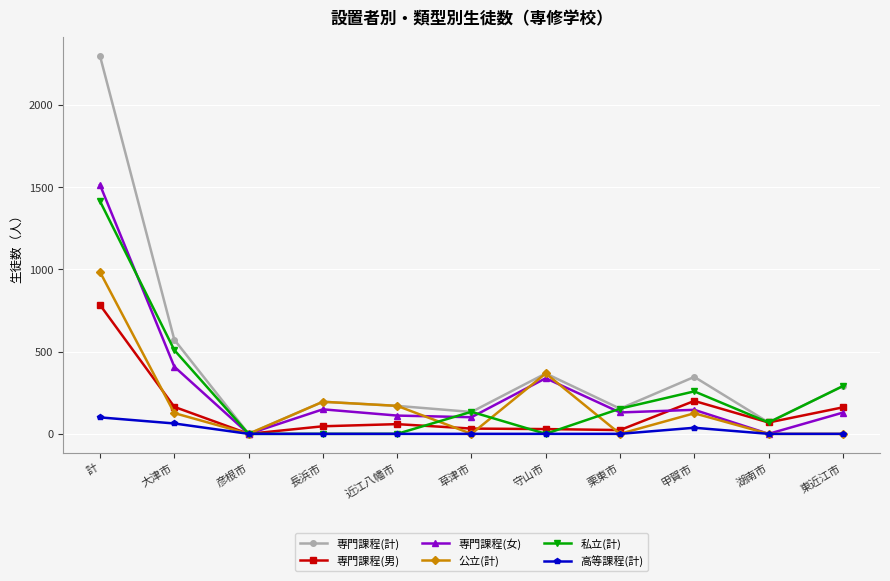

What is the label of the 5th point from the right?

守山市